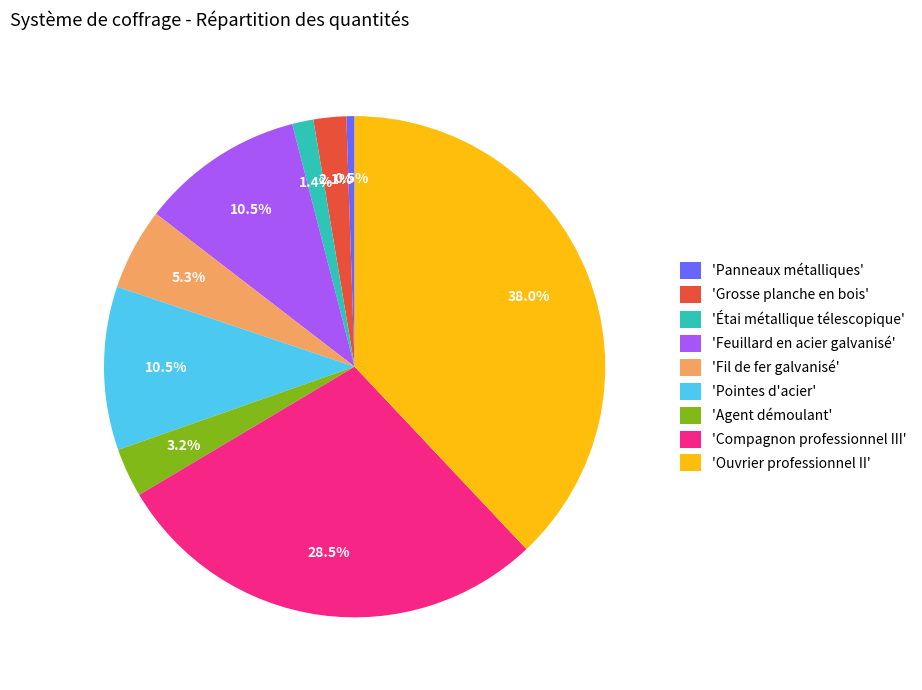

Count the number of slices in the pie.

9